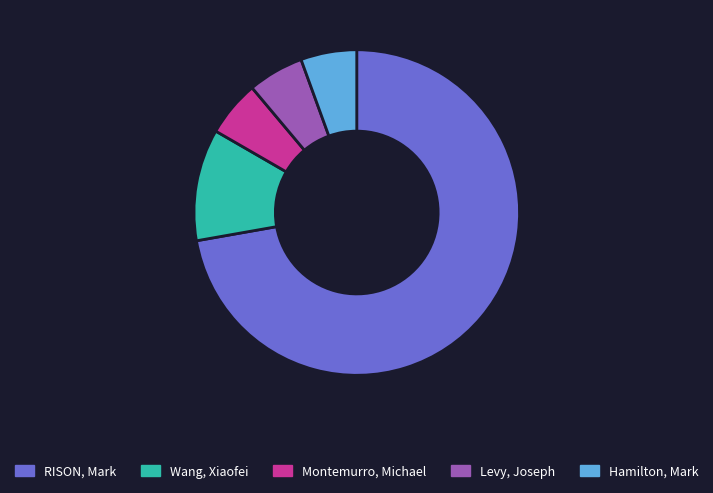

True or false: RISON, Mark accounts for 83% of the total.

False